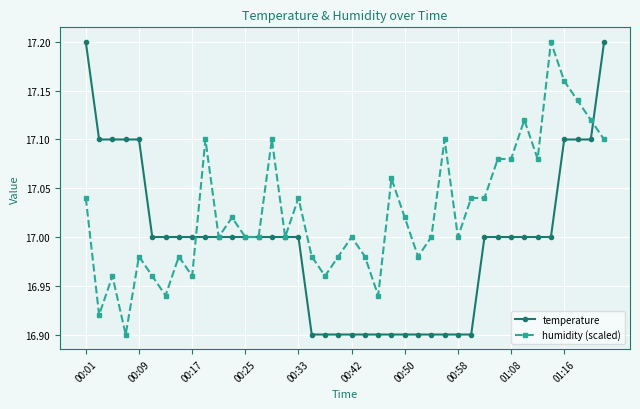

After their last crossing, which series has the higher values: humidity (scaled) or temperature?

temperature